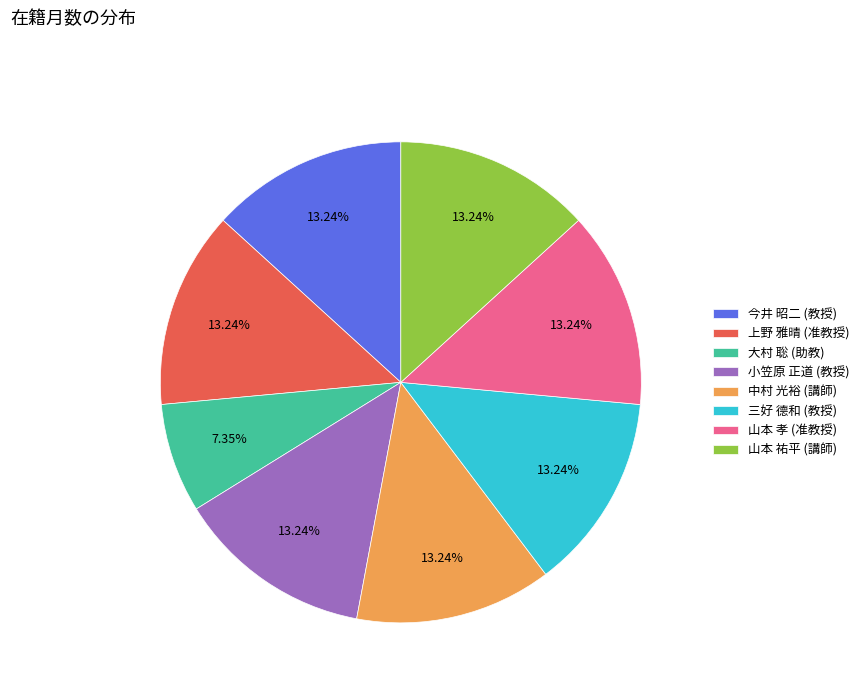

Do 山本 孝 (准教授) and 上野 雅晴 (准教授) together represent more than half of the pie?

No